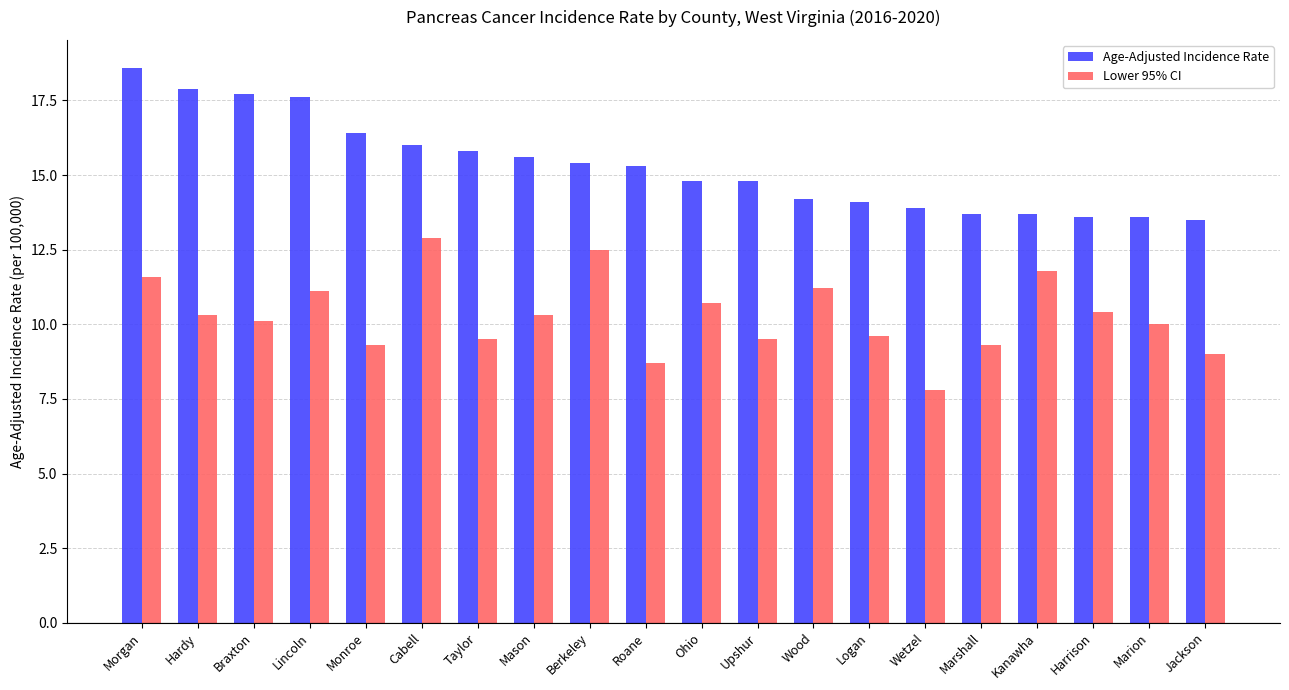

Rank the series by their average value, from highest to lowest.

Age-Adjusted Incidence Rate, Lower 95% CI